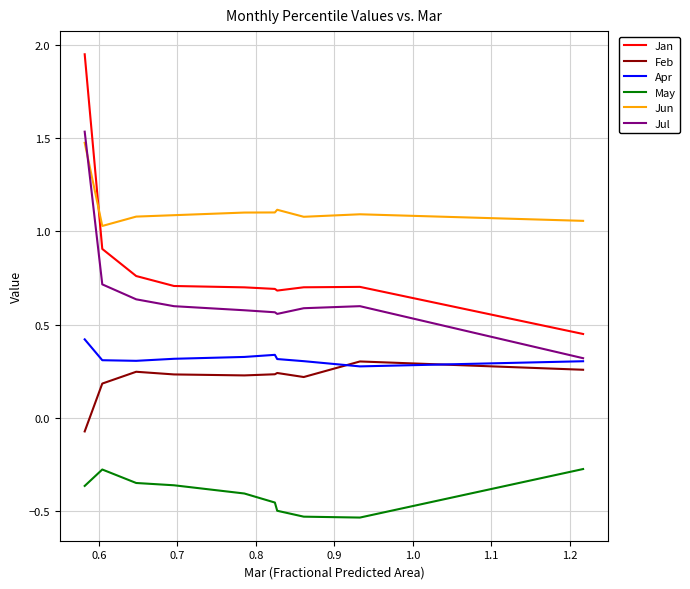

Which series has the largest range (max minus min)?

Jan